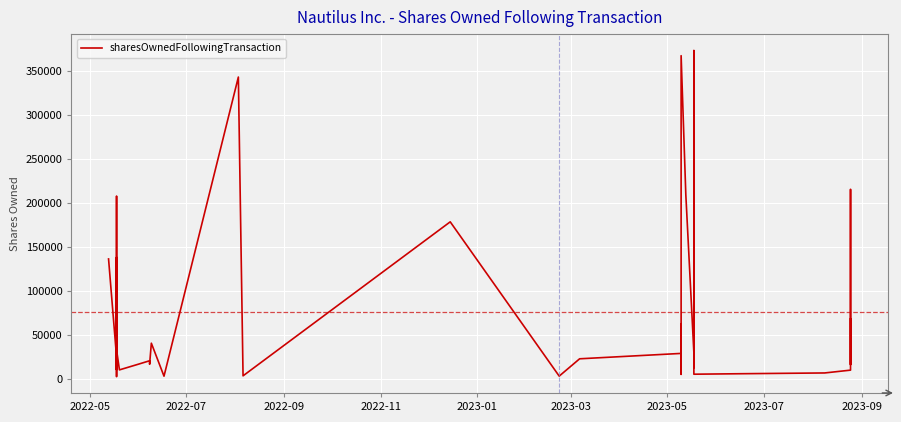

What is the greatest value displayed?

373803